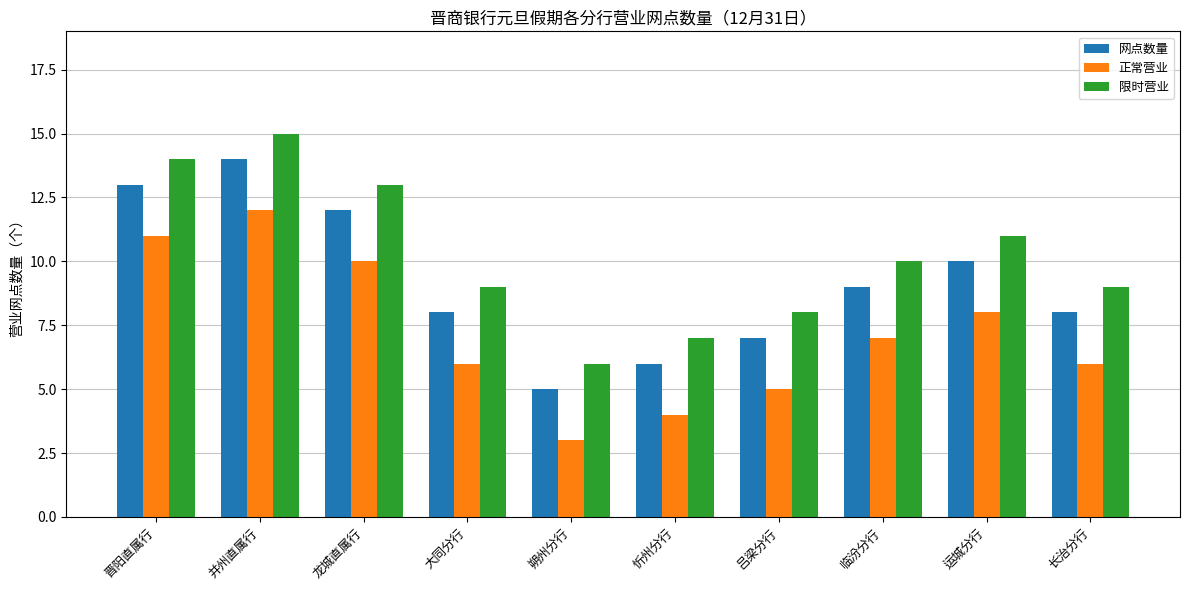

What is the difference between the maximum and minimum values in the 网点数量 series?

9